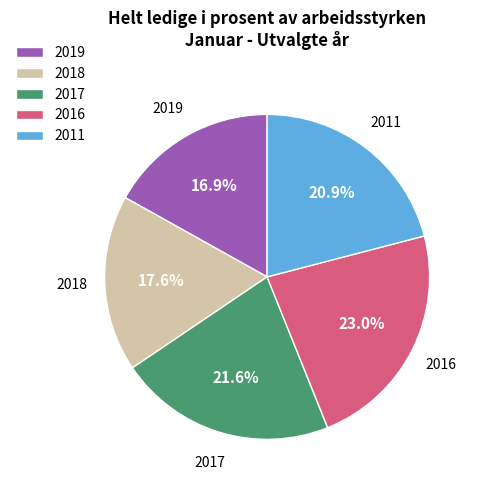

How much of the chart is everything except 2018?

82.4%